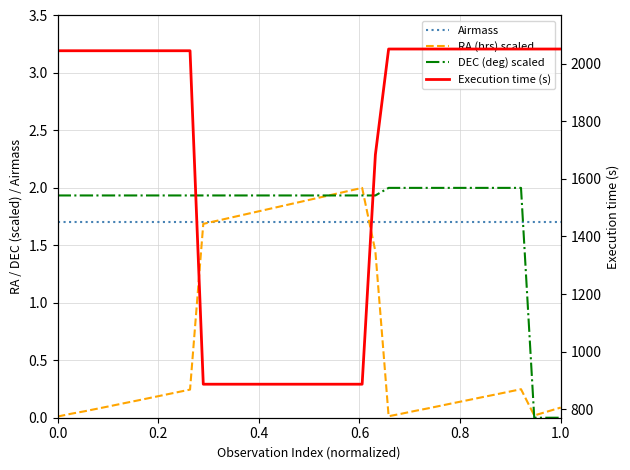

Which series has the largest total across all categories?

Execution time (s)